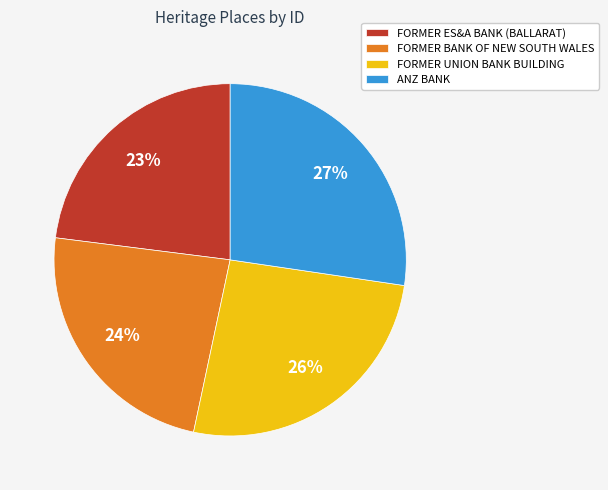

To the nearest percent, what portion does FORMER BANK OF NEW SOUTH WALES represent?

24%